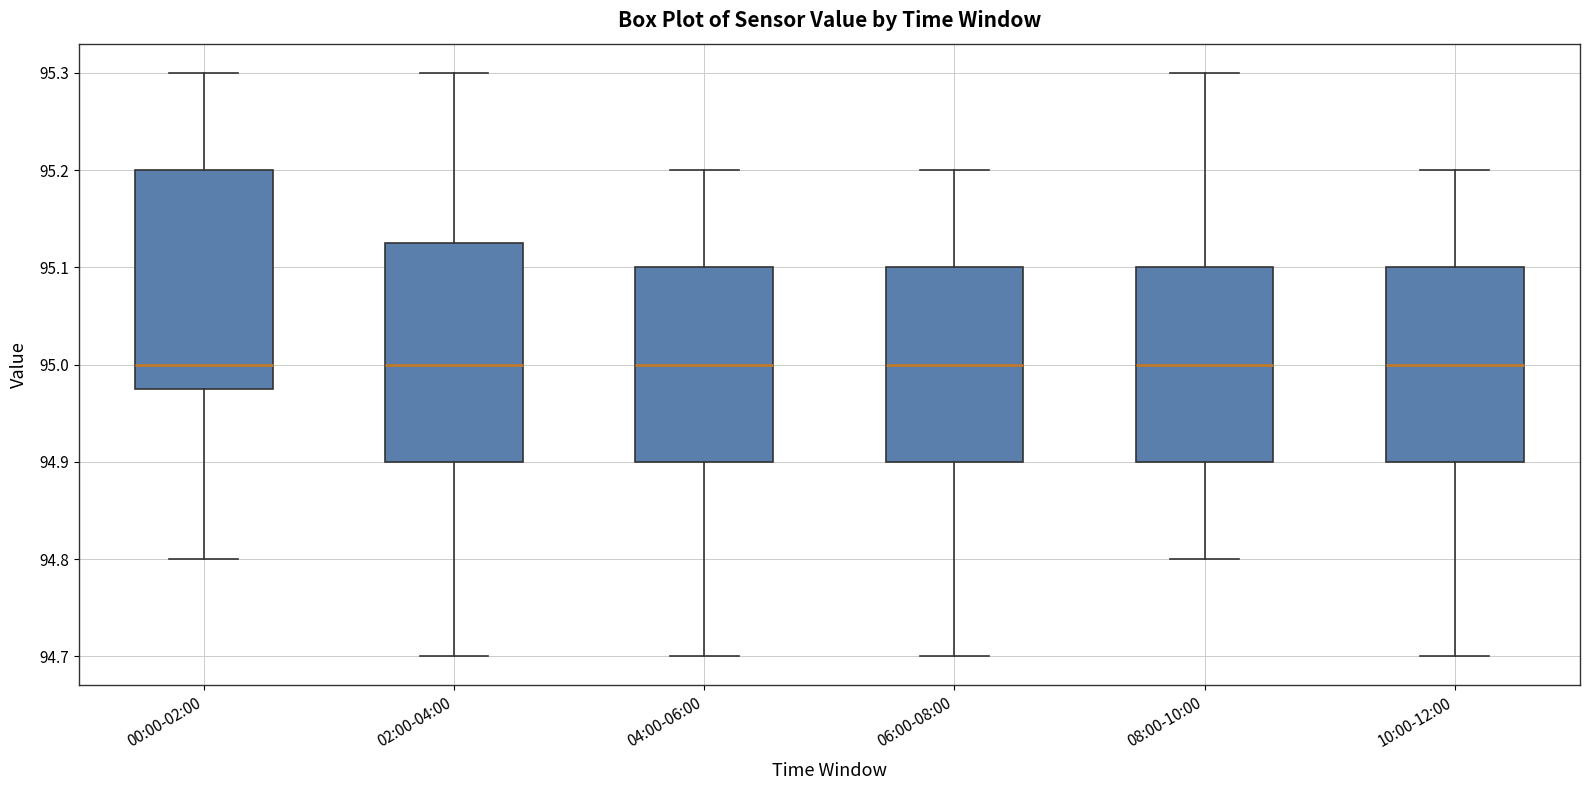

Reading left to right, transcribe this box plot: for each box, give where its median line is, the range the box spans, and where its two whiskers end, as read against the y-axis. The values are not printed on the chart, so give them approximately, as read against the axis.

00:00-02:00: median 95.00, box 94.98 to 95.20, whiskers 94.80 to 95.30
02:00-04:00: median 95.00, box 94.90 to 95.13, whiskers 94.70 to 95.30
04:00-06:00: median 95.00, box 94.90 to 95.10, whiskers 94.70 to 95.20
06:00-08:00: median 95.00, box 94.90 to 95.10, whiskers 94.70 to 95.20
08:00-10:00: median 95.00, box 94.90 to 95.10, whiskers 94.80 to 95.30
10:00-12:00: median 95.00, box 94.90 to 95.10, whiskers 94.70 to 95.20